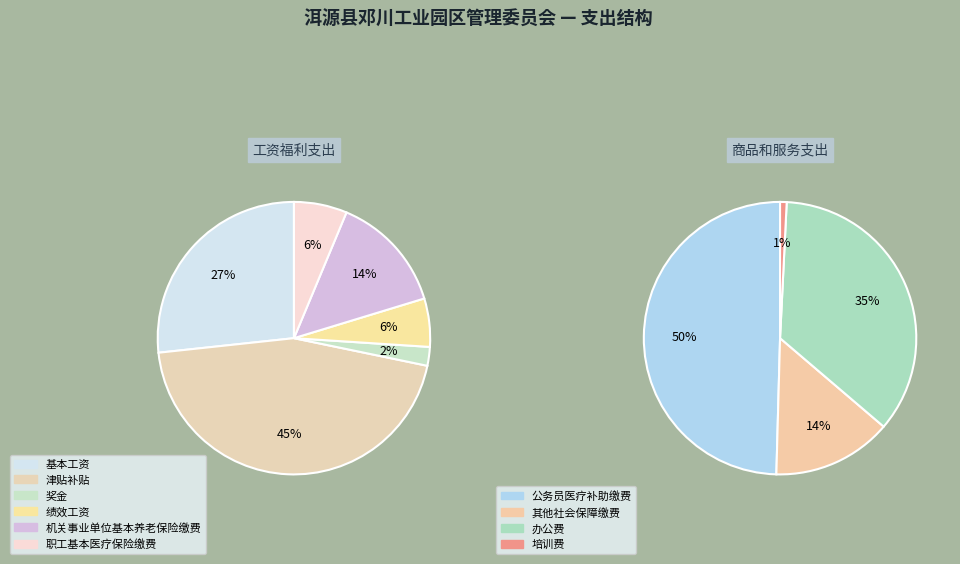

Is the sum of 公务员医疗补助缴费 and 绩效工资 greater than half?

No